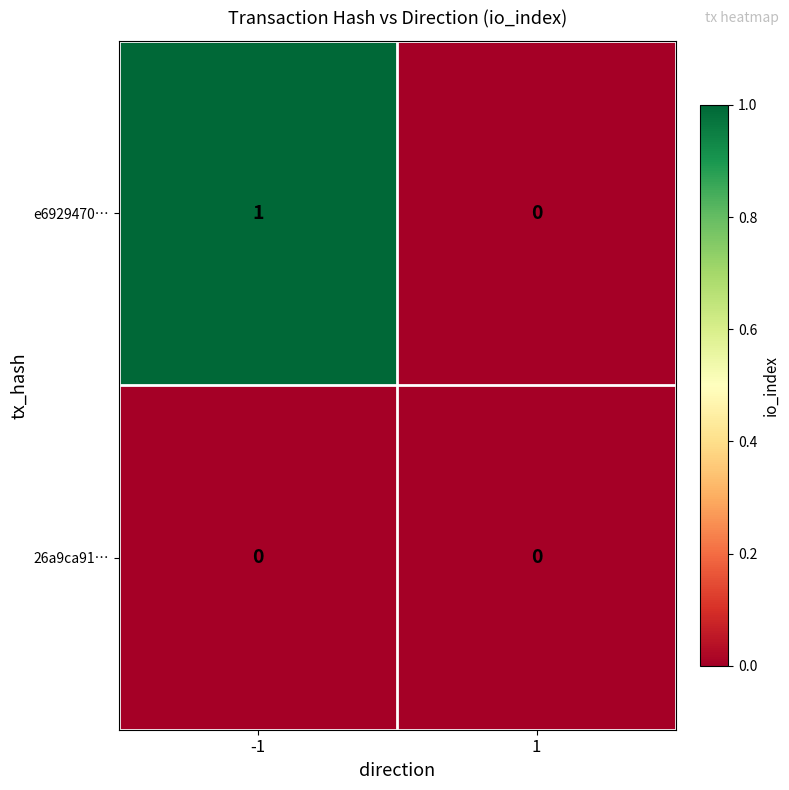

True or false: e6929470… has a value of 0 at 1.

True